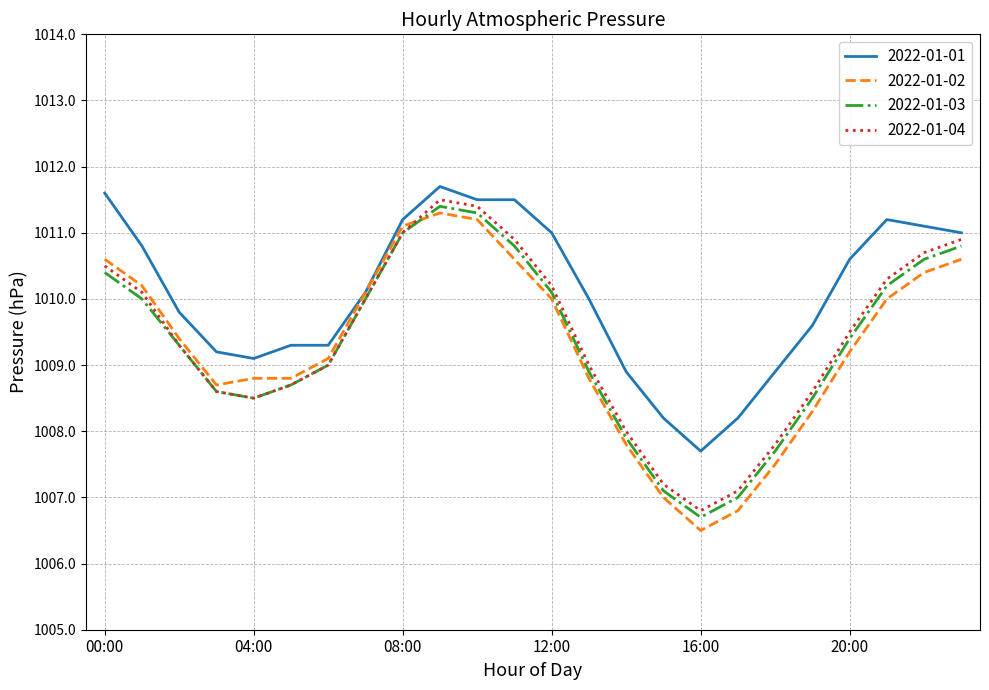

Which series has the largest total across all categories?

2022-01-01